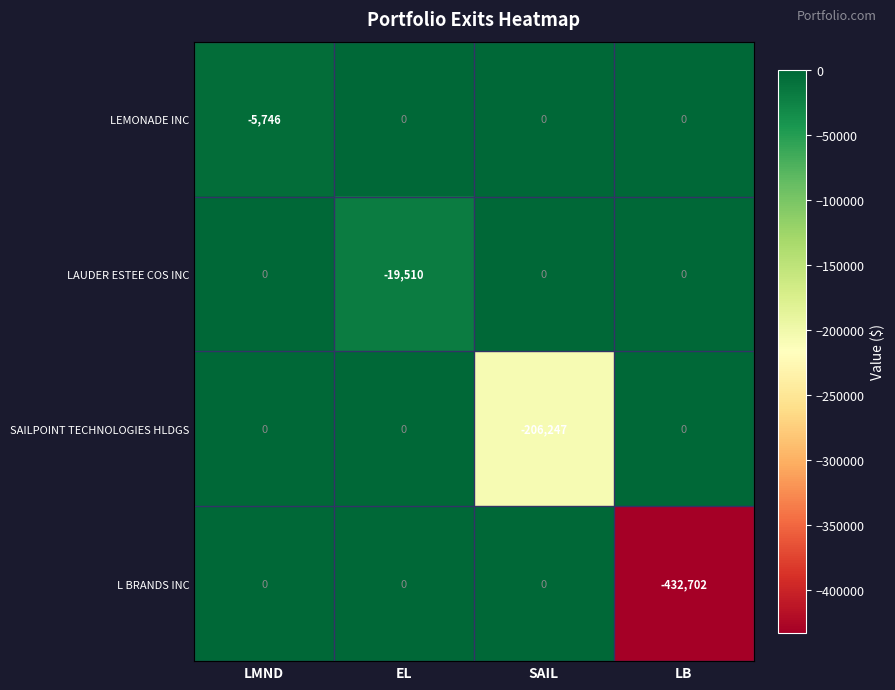

Read the L BRANDS INC value at LB, to the nearest 10.

-432700